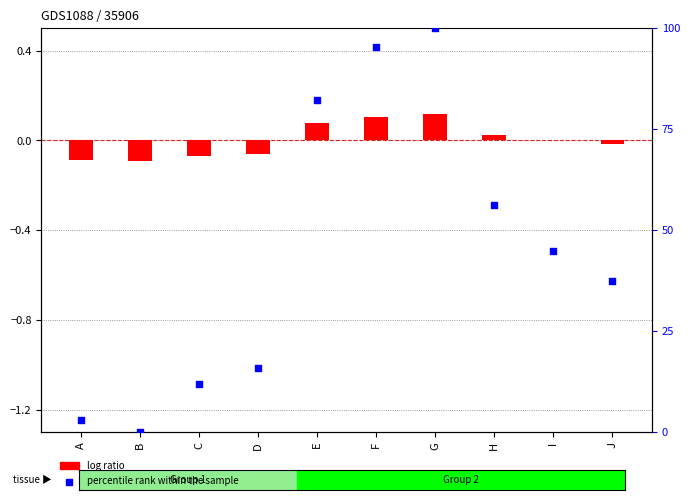

Between E and G, which is larger?

G